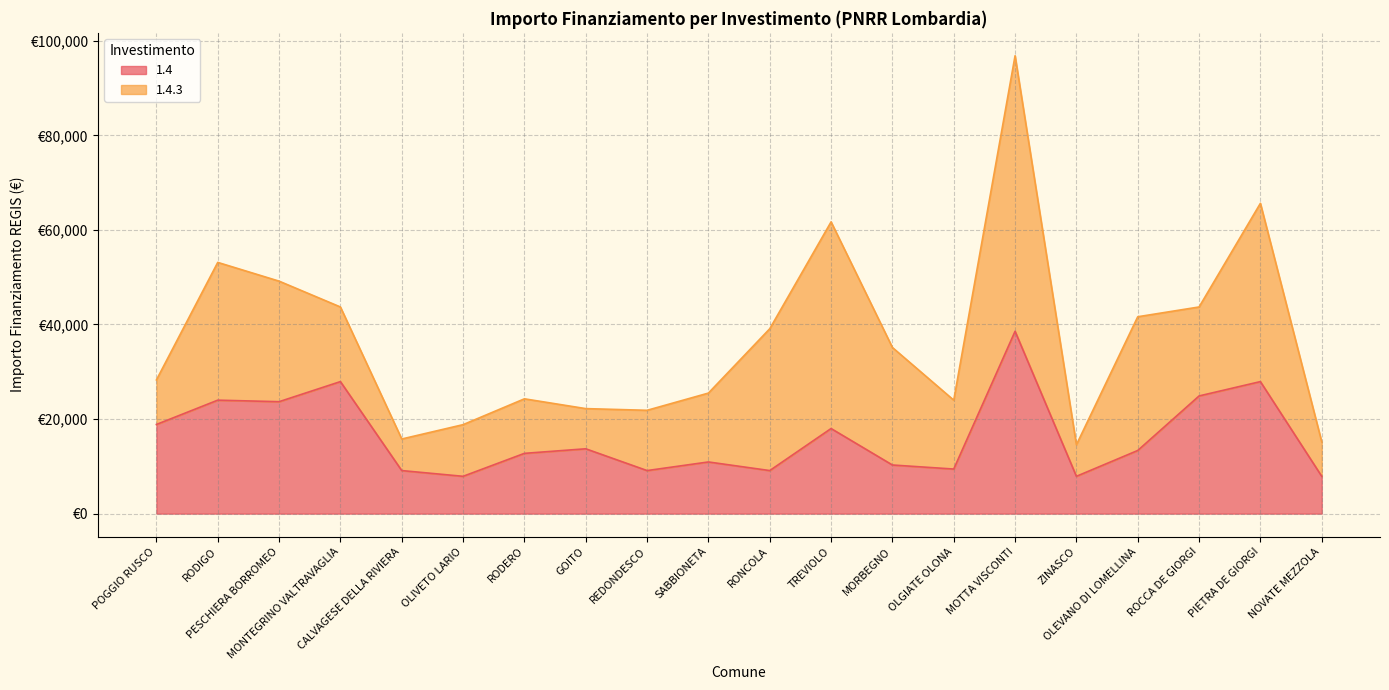

What is the average value?

16263